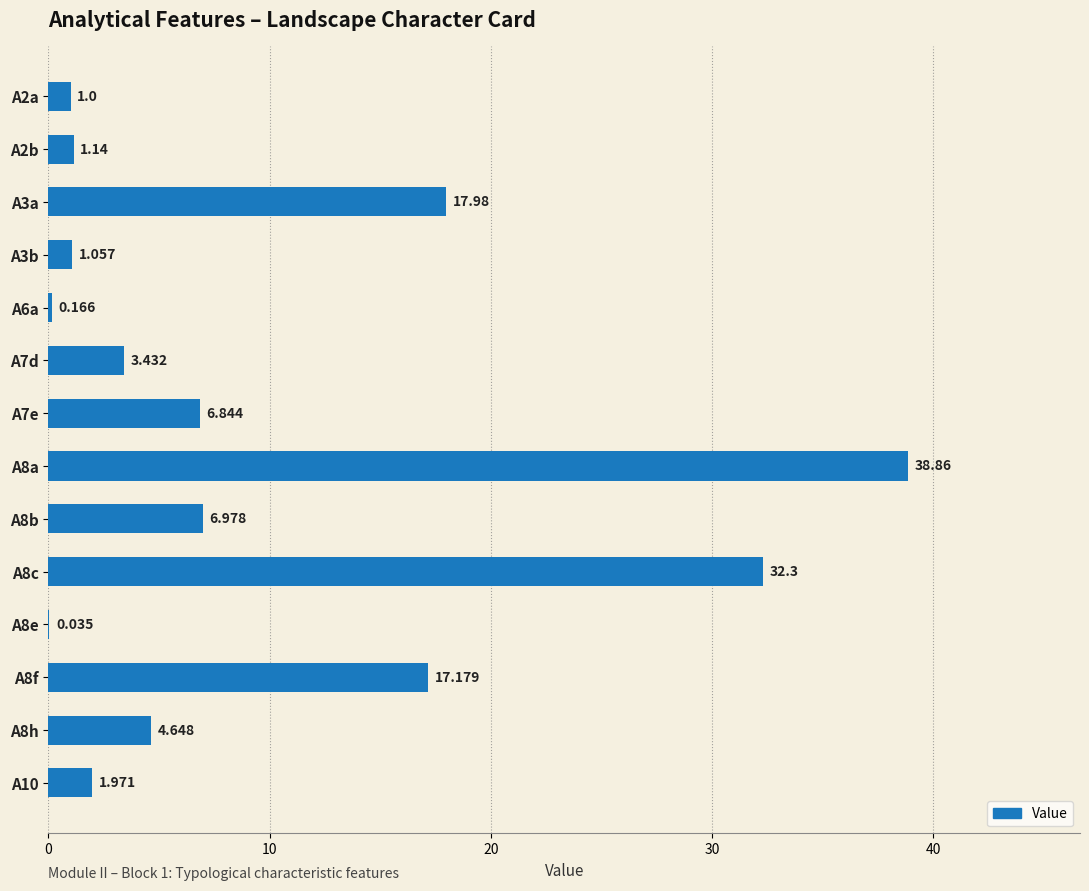

What is the average value?

9.5